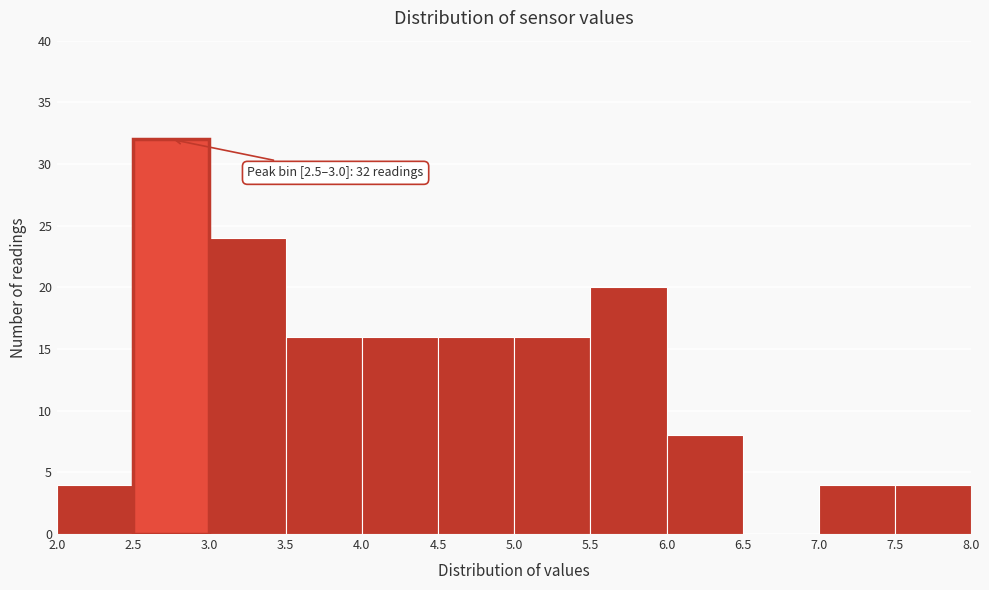

Which range on the x-axis has the tallest bar?

2.5 to 3.0